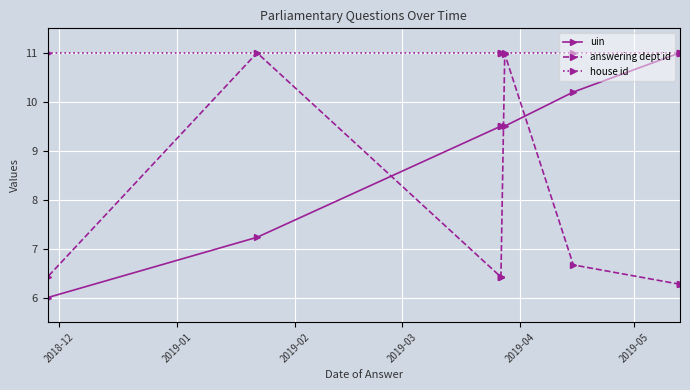

The value of uin at 2019-02 is 19.8. True or false?

False